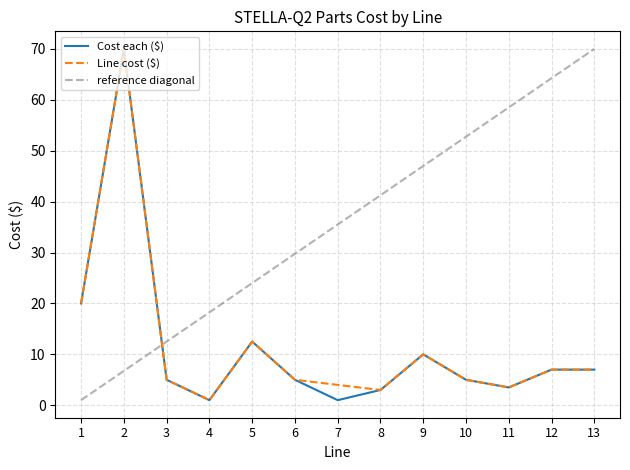

Rank the categories by reference diagonal value from highest to lowest.

13, 12, 11, 10, 9, 8, 7, 6, 5, 4, 3, 2, 1